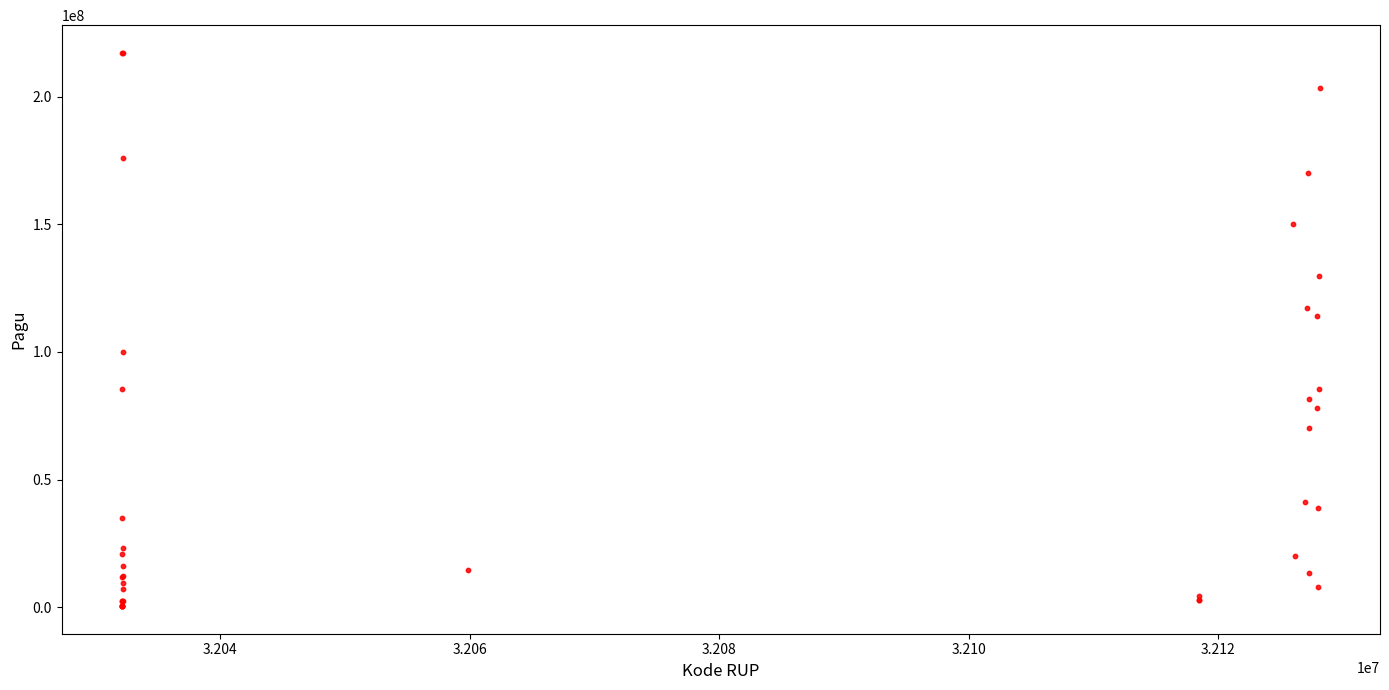

What Y value in the scatter plot is closest to 108830000?

114296000